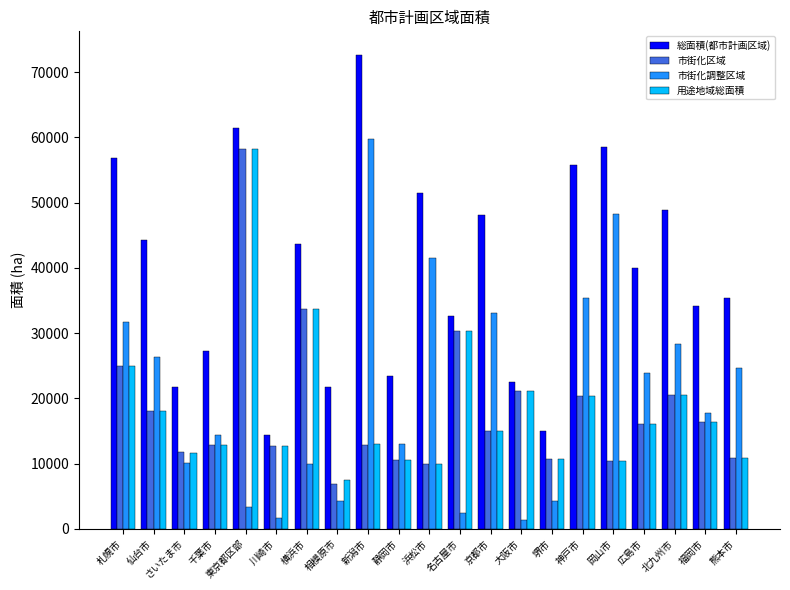

What is the label of the 9th bar from the left?

新潟市